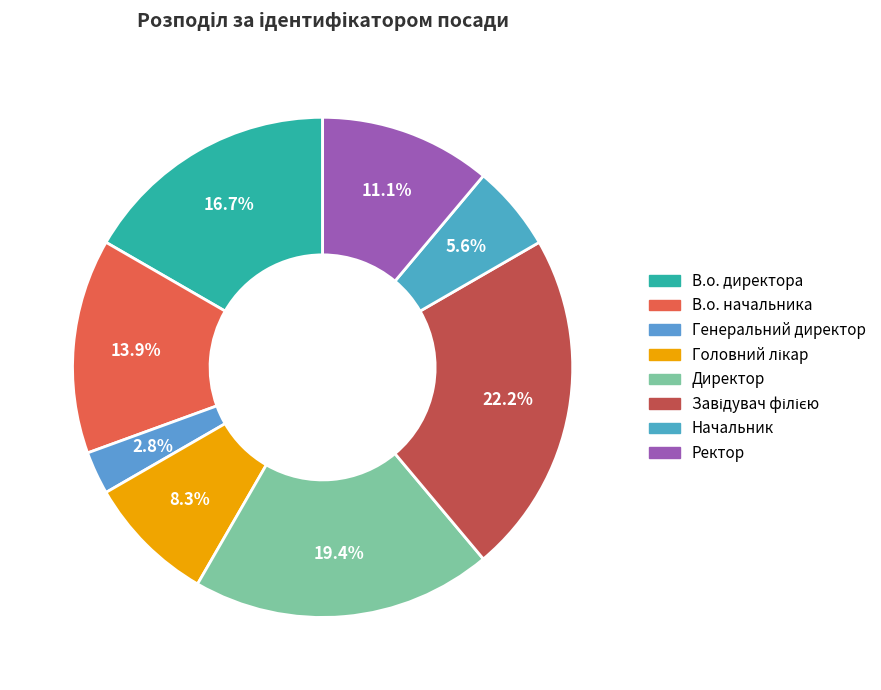

Which category has the smallest portion of the pie?

Генеральний директор